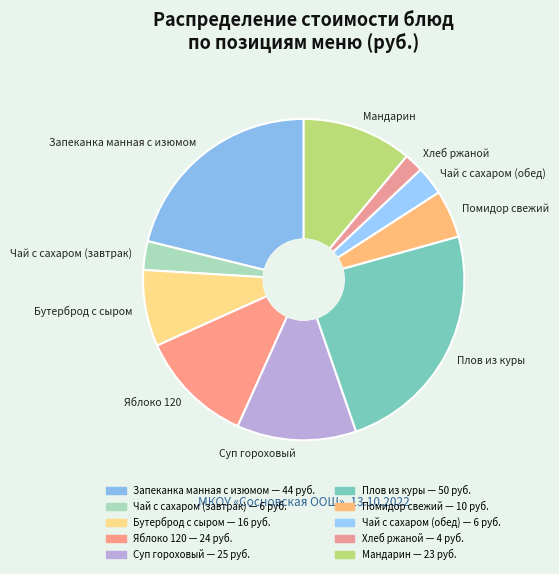

Does Хлеб ржаной account for over 50% of the chart?

No